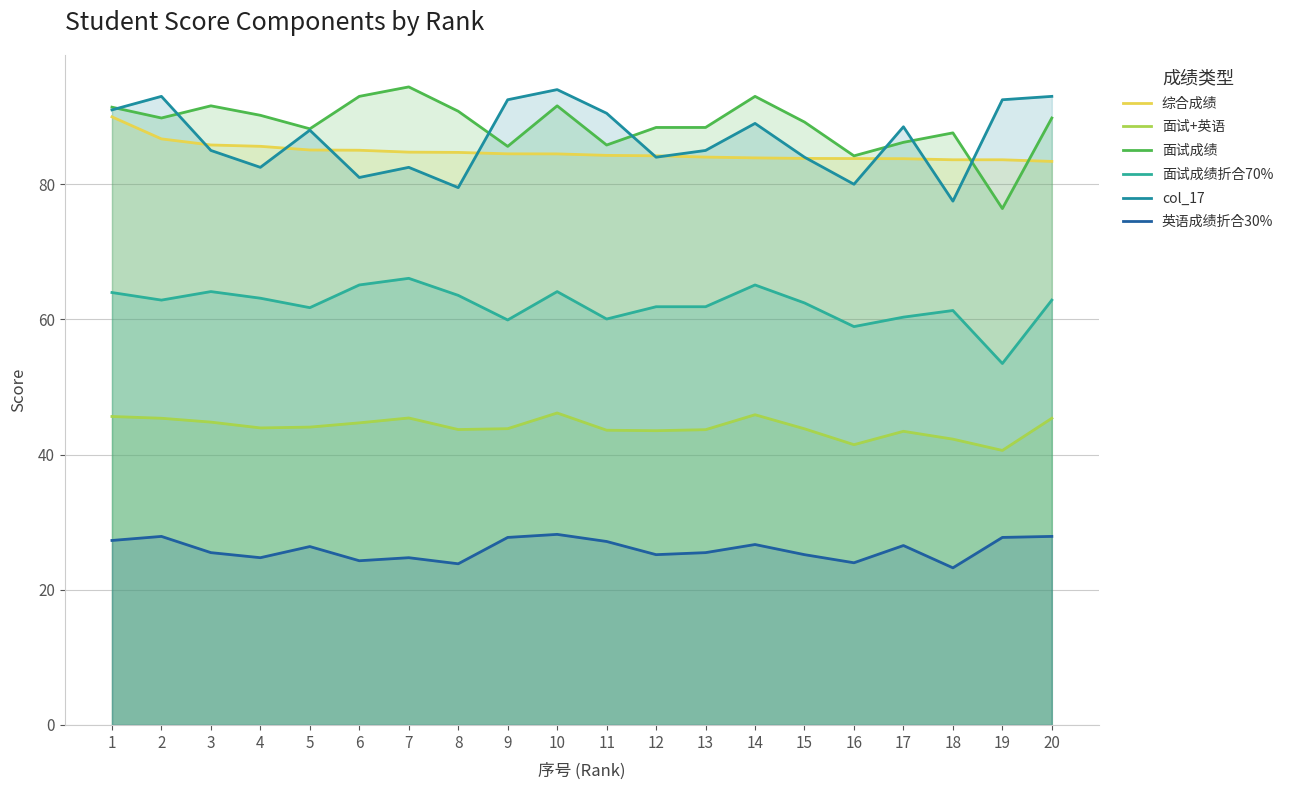

What is the spread (max minus min) of values at 3?

66.1